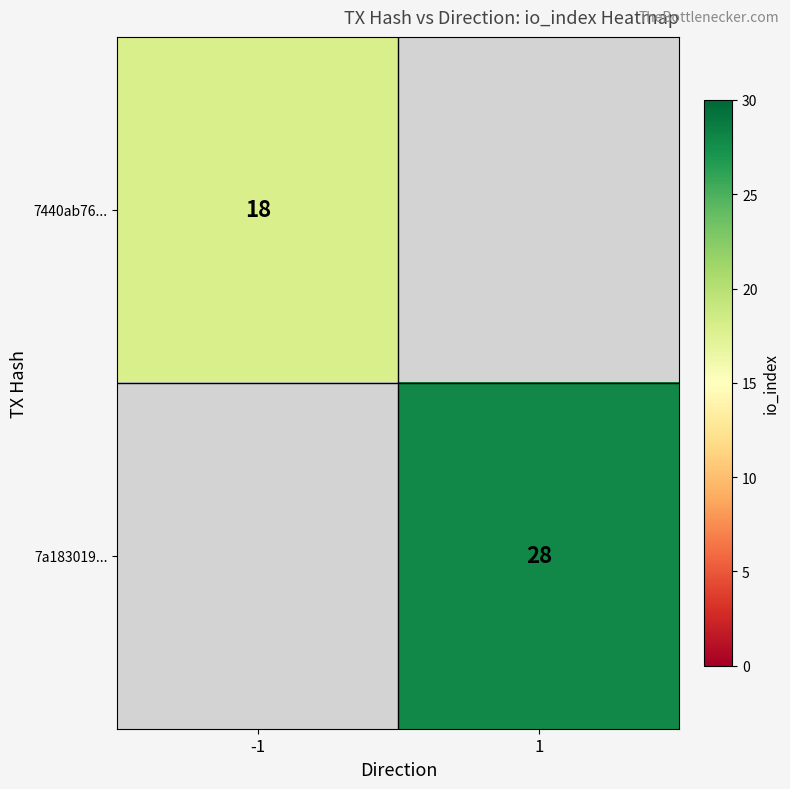

The 7440ab76... series shows 27 at -1. True or false?

False